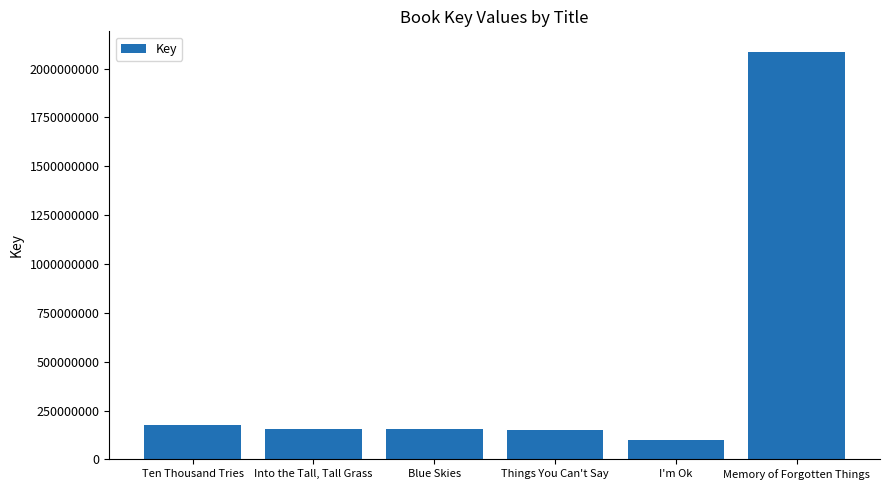

What is the change in value from I'm Ok to Memory of Forgotten Things?

+1986214575